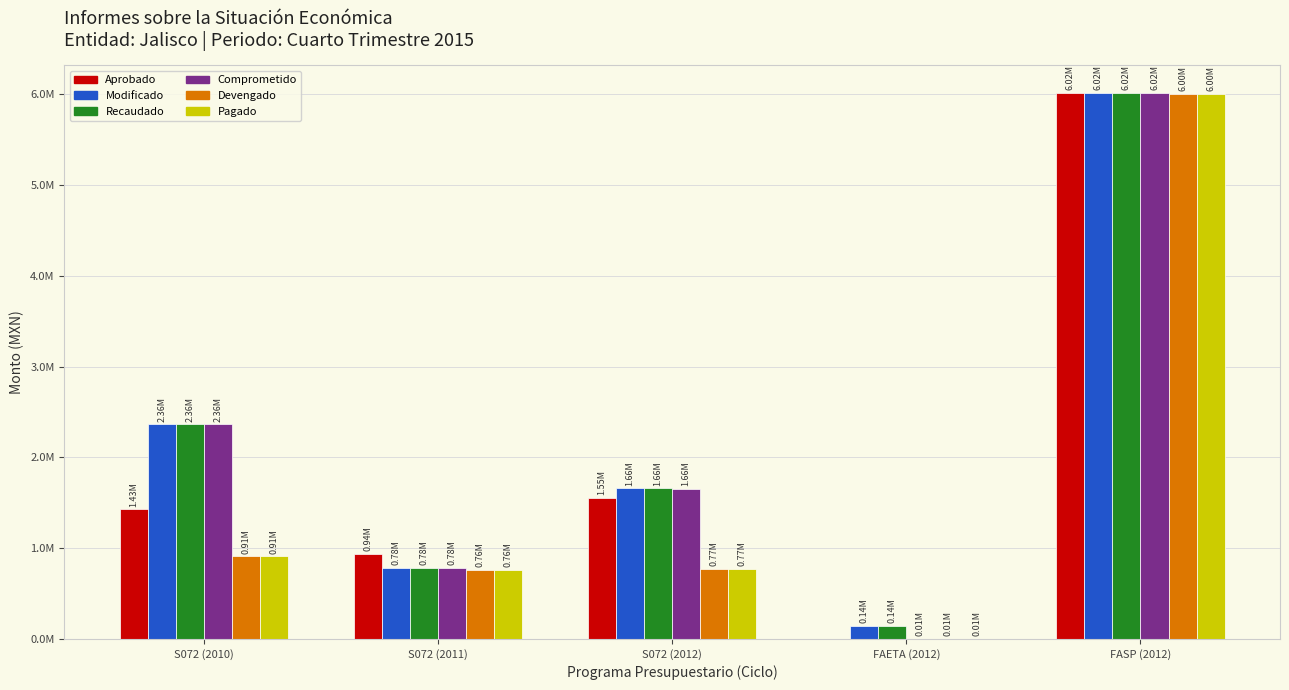

At how many categories does at least one series exceed 1427716?

3